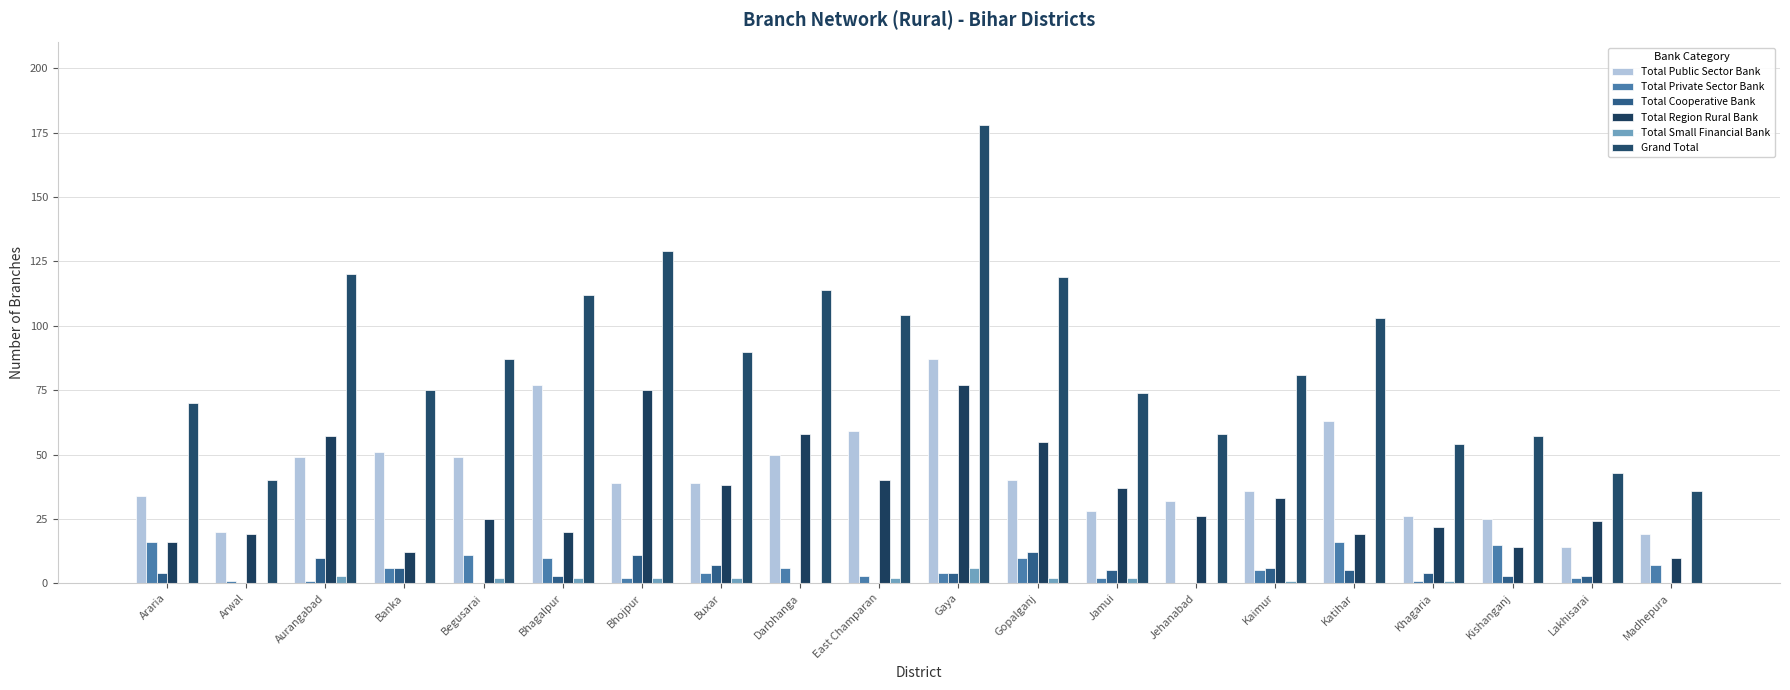

At which category is the sum across all series the highest?

Gaya